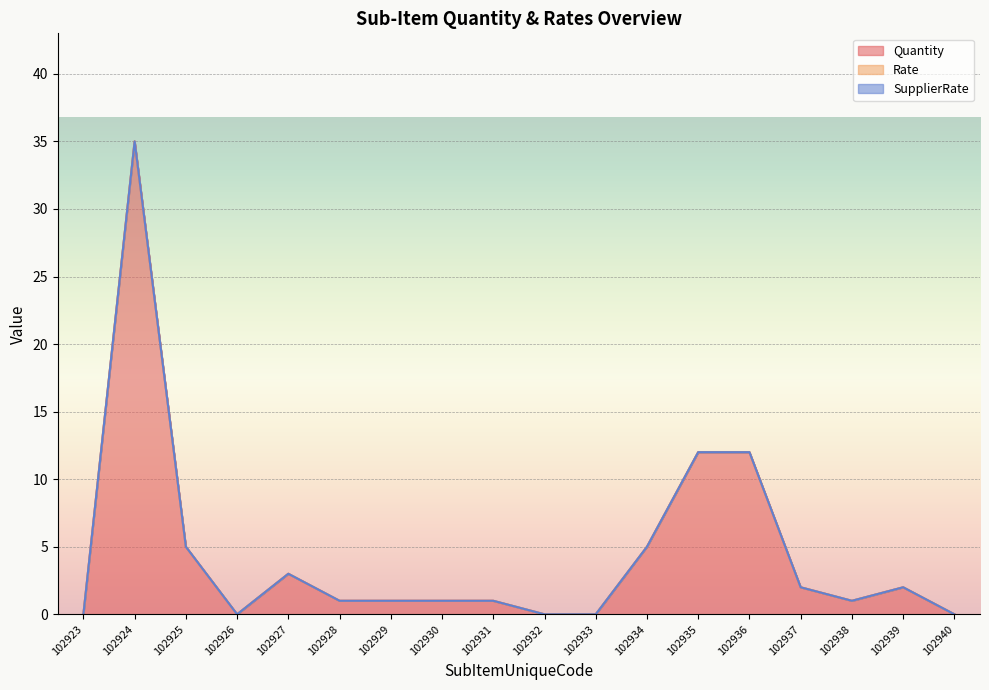

Where is Quantity nearest to the value 17?

102935